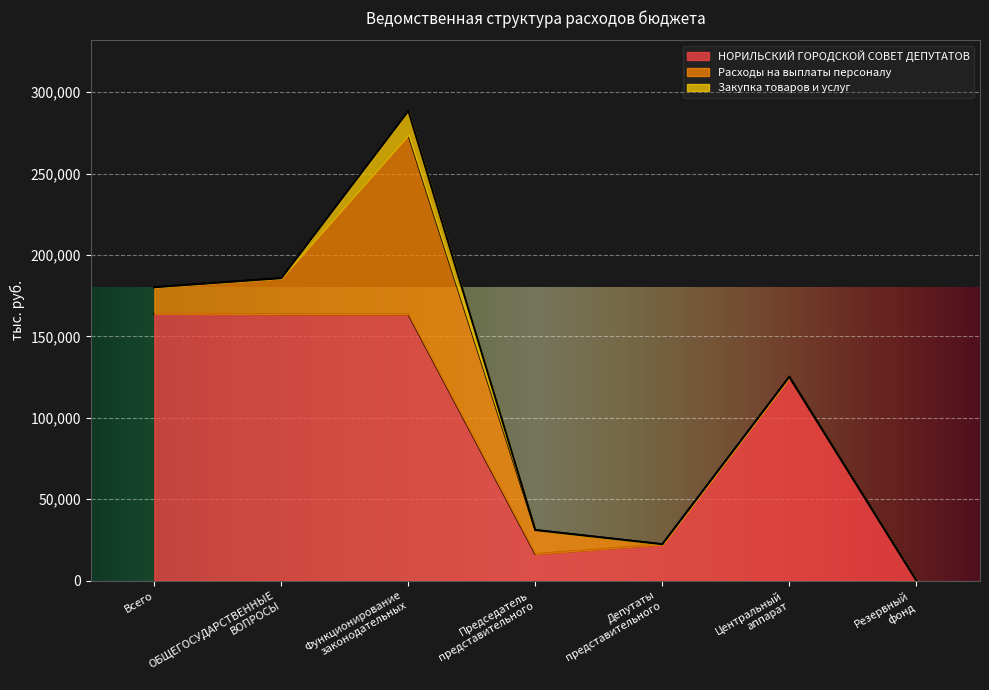

What is the maximum value for НОРИЛЬСКИЙ ГОРОДСКОЙ СОВЕТ ДЕПУТАТОВ?

163925.5